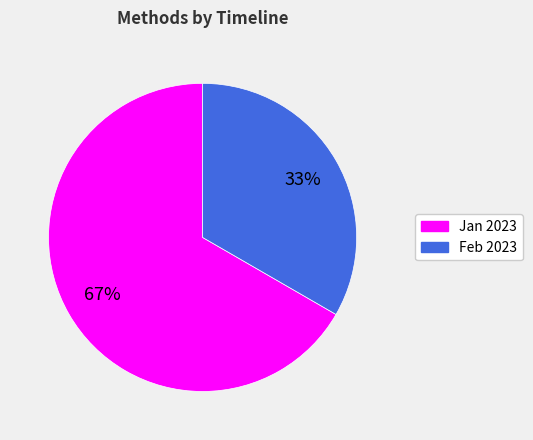

Which slice is the largest?

Jan 2023